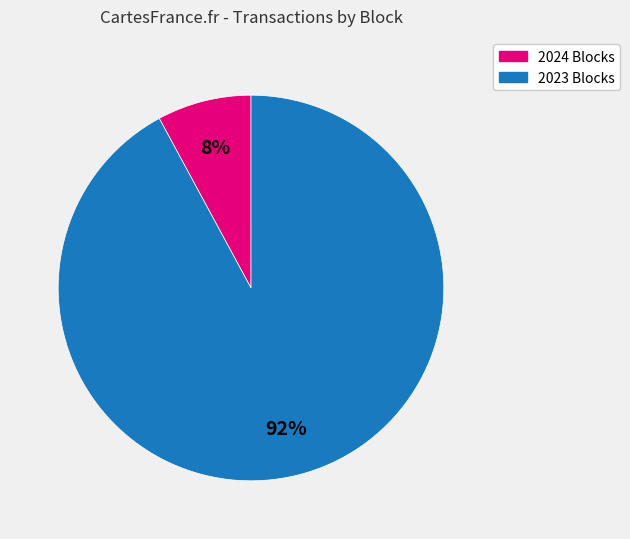

Rank the categories by value from highest to lowest.

2023 Blocks, 2024 Blocks